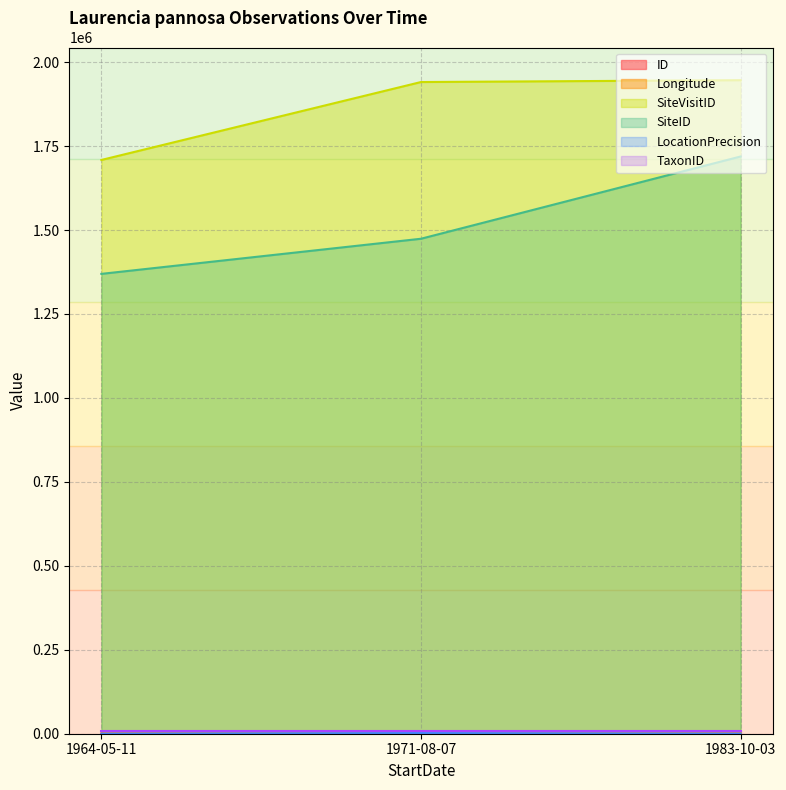

The ID series shows 0.9 at 1983-10-03. True or false?

False